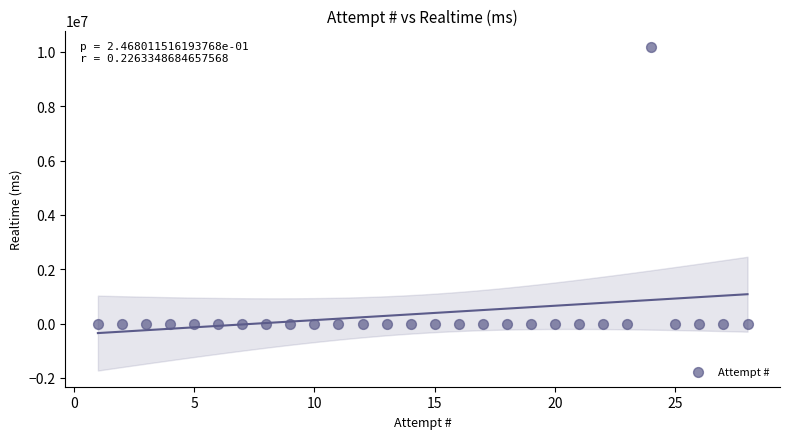

What is the range of X values (max minus min)?

27